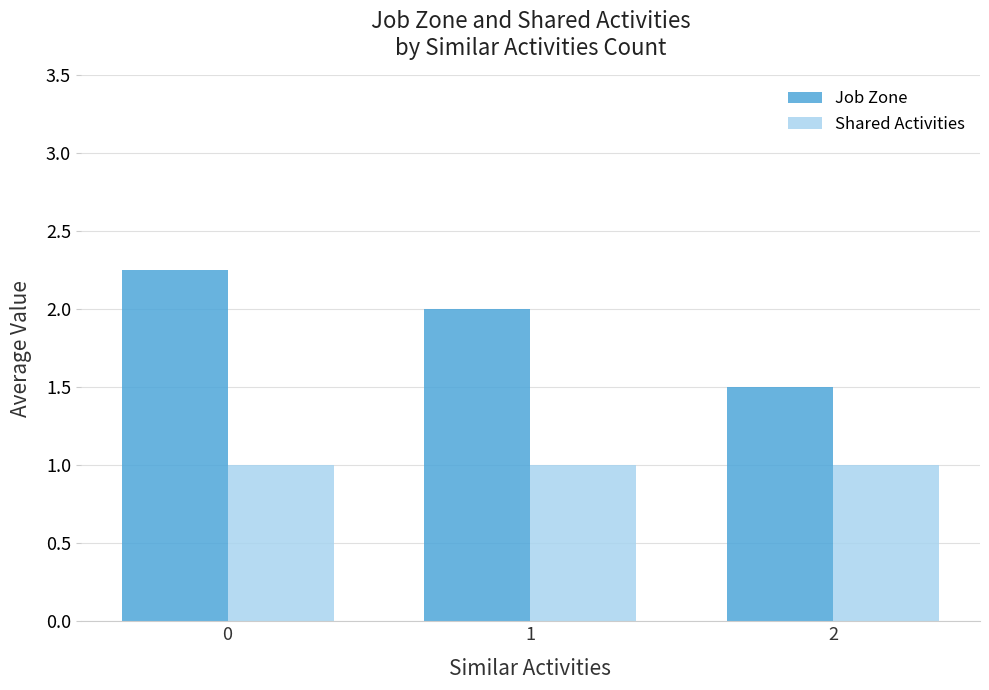

Count the Job Zone values in the range 1 to 2.

2